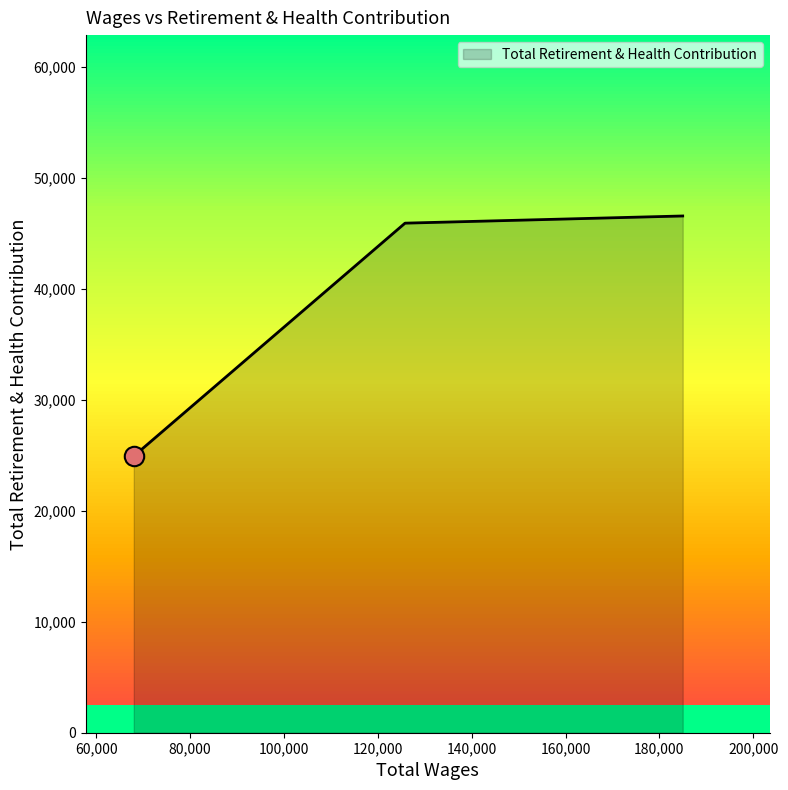

What is the greatest value displayed?

46560